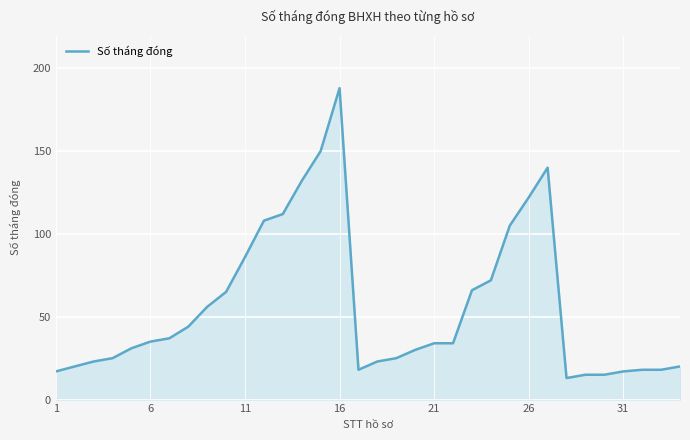

Count the number of data series in this chart.

1